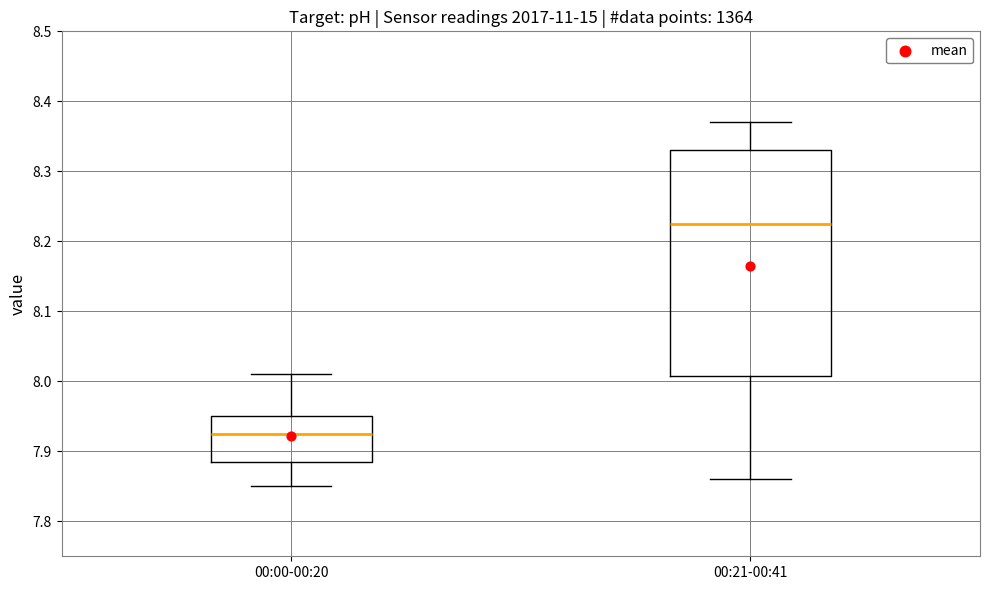

Reading left to right, transcribe this box plot: for each box, give where its median line is, the range the box spans, and where its two whiskers end, as read against the y-axis. The values are not printed on the chart, so give them approximately, as read against the axis.

00:00-00:20: median 7.93, box 7.89 to 7.95, whiskers 7.85 to 8.01
00:21-00:41: median 8.23, box 8.01 to 8.33, whiskers 7.86 to 8.37